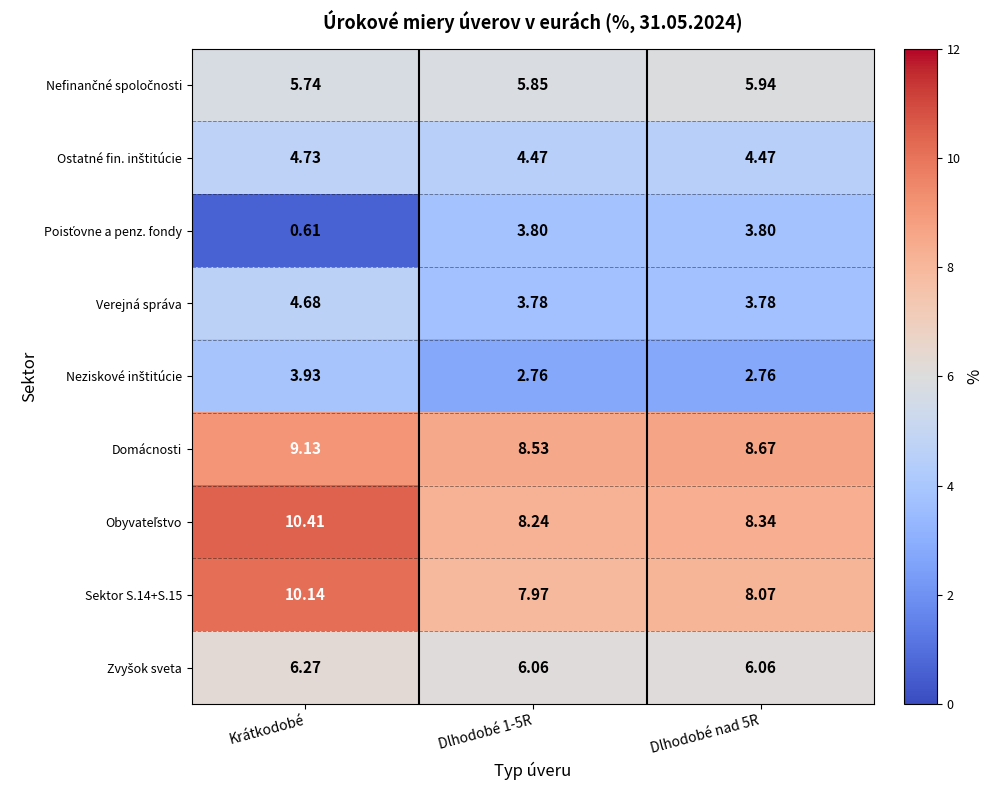

At which category is the sum across all series the highest?

Krátkodobé